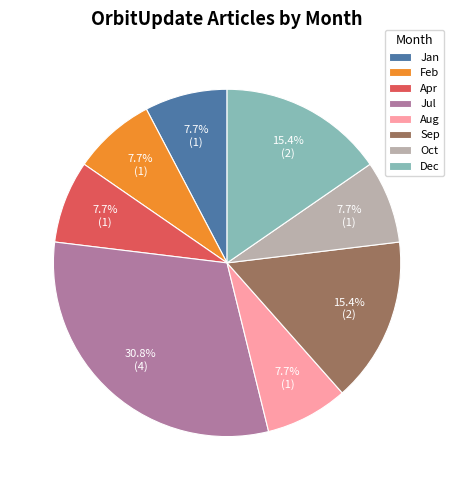

What is the largest slice in the pie chart?

Jul